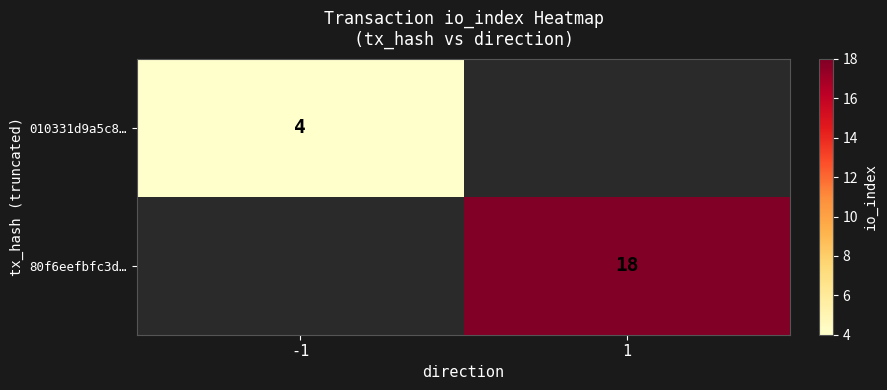

Is the value of 80f6eefbfc3d… at 1 greater than the value of 010331d9a5c8… at -1?

Yes